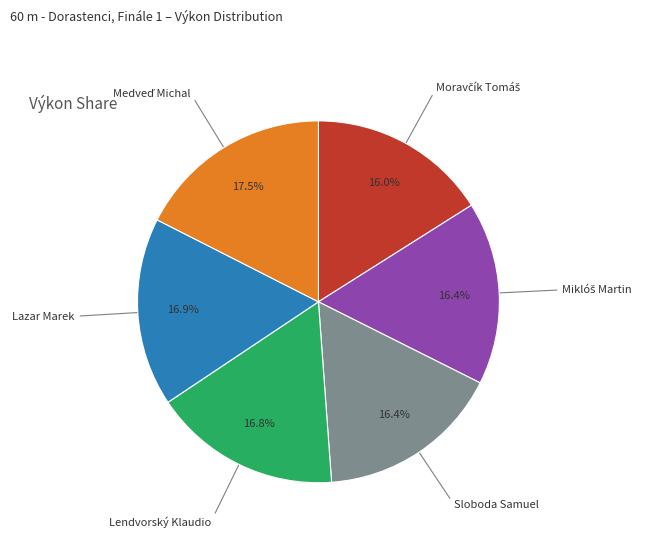

How many slices are in this pie chart?

6